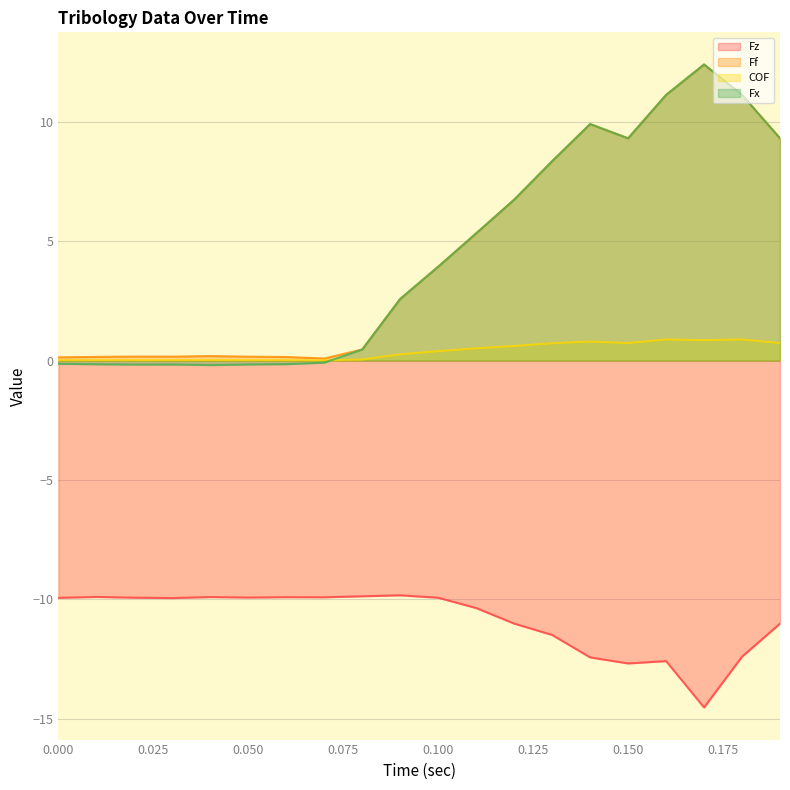

Reading left to right, what are all the values shown in this chart?

Fz: -9.9	-9.9	-9.9	-9.9	-9.9	-9.9	-9.9	-9.9	-9.9	-9.8	-9.9	-10.4	-11.0	-11.5	-12.4	-12.7	-12.6	-14.5	-12.4	-11.0
Ff: 0.1	0.2	0.2	0.2	0.2	0.2	0.1	0.1	0.5	2.6	3.9	5.3	6.7	8.3	9.9	9.3	11.1	12.4	11.1	9.3
COF: 0.0	0.0	0.0	0.0	0.0	0.0	0.0	0.0	0.0	0.3	0.4	0.5	0.6	0.7	0.8	0.7	0.9	0.9	0.9	0.7
Fx: -0.1	-0.2	-0.2	-0.2	-0.2	-0.2	-0.1	-0.1	0.5	2.6	3.9	5.3	6.7	8.3	9.9	9.3	11.1	12.4	11.1	9.3